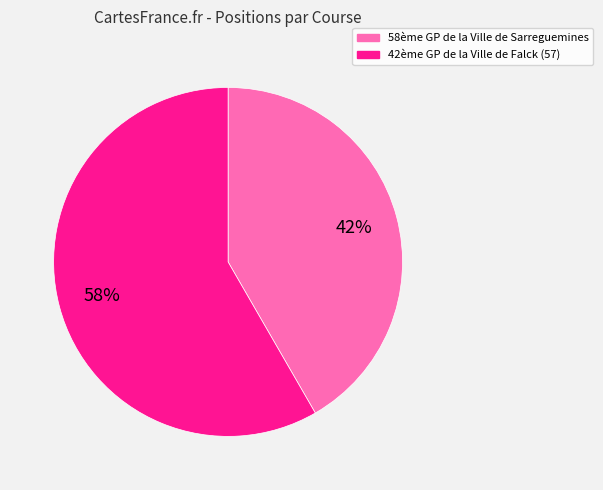

Count the number of slices in the pie.

2